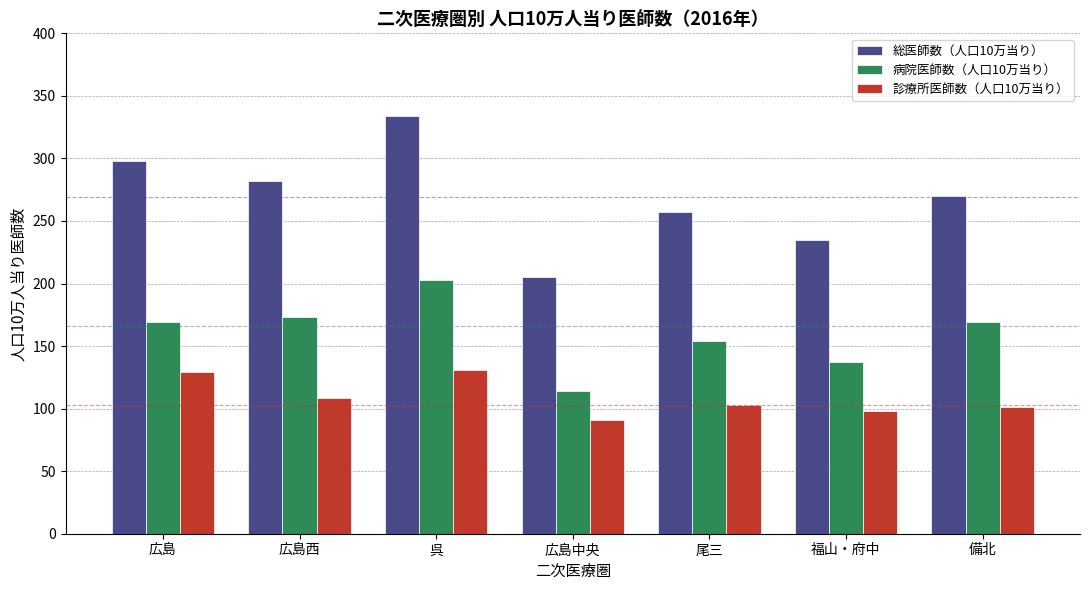

What is the value of the 病院医師数（人口10万当り） bar at the 5th from the left?

154.2